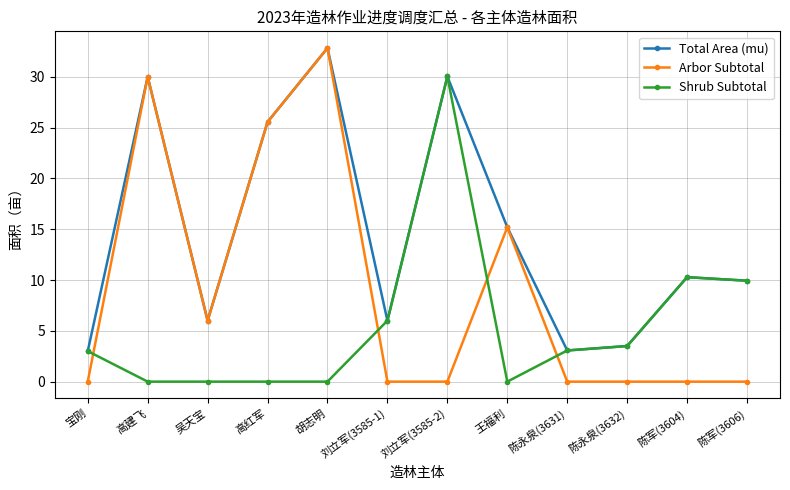

What is the average value of the Shrub Subtotal series?

5.5